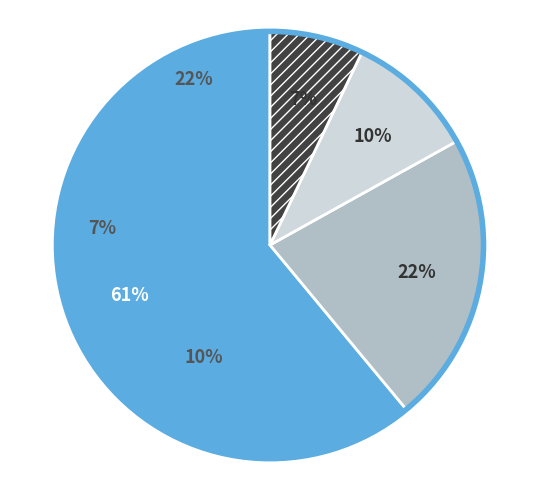

True or false: Other accounts for 20% of the total.

False